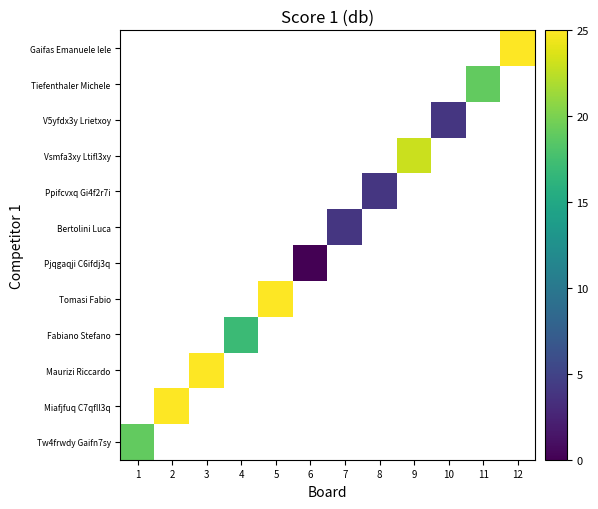

How many positive values does the Fabiano Stefano series have?

1